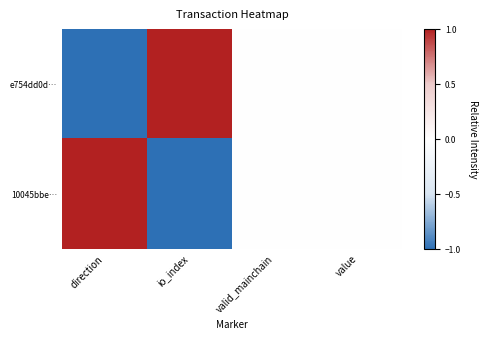

Count the number of data series in this chart.

2